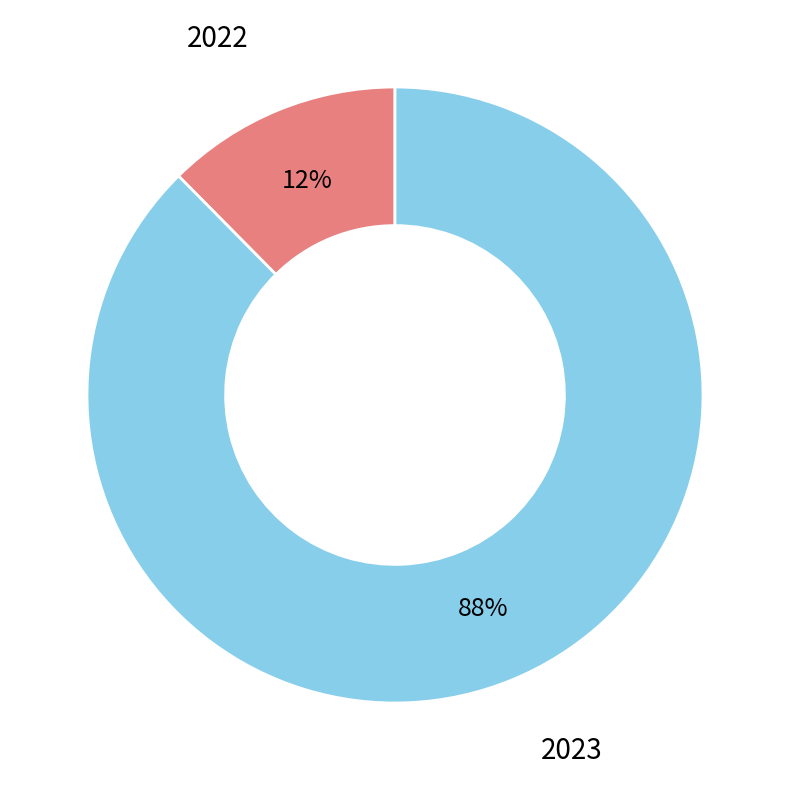

To the nearest percent, what is the average slice percentage?

50%